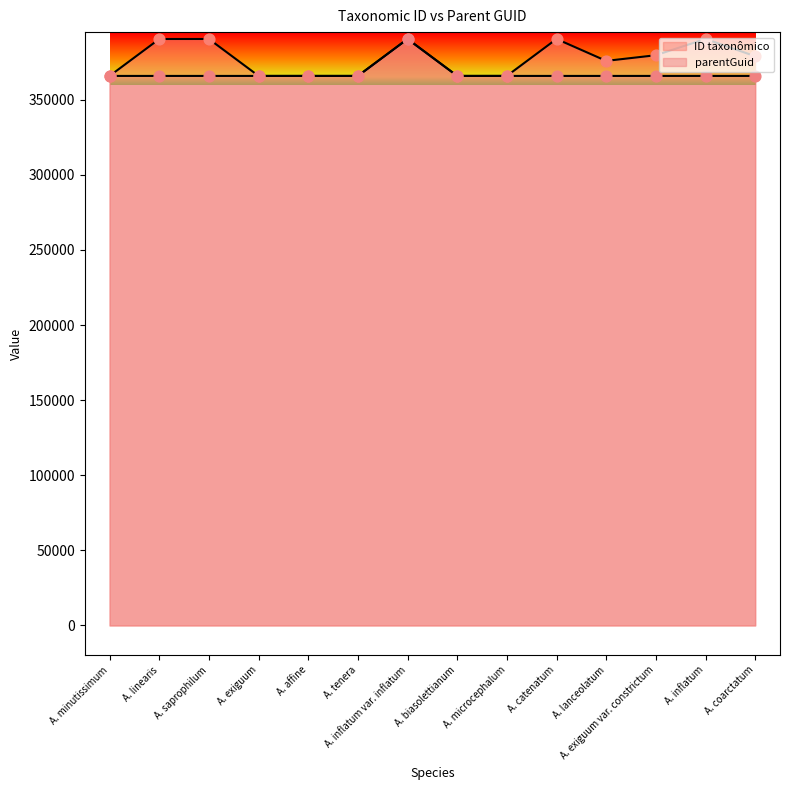

At how many categories does at least one series exceed 389999?

5